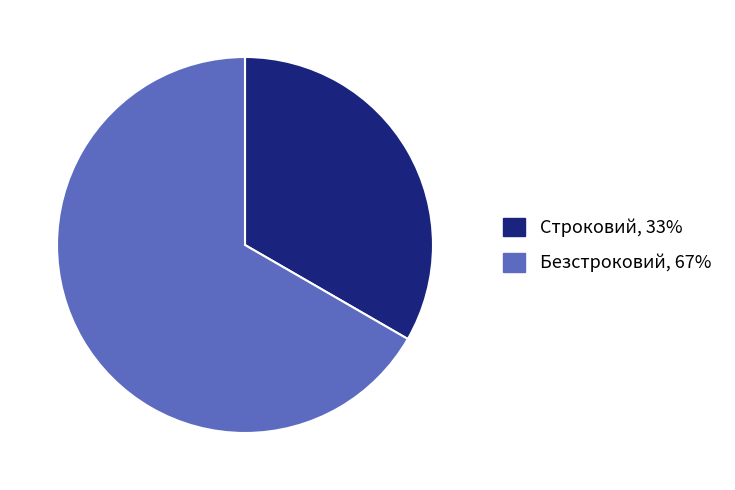

Combined, do Безстроковий and Строковий account for over 50%?

Yes